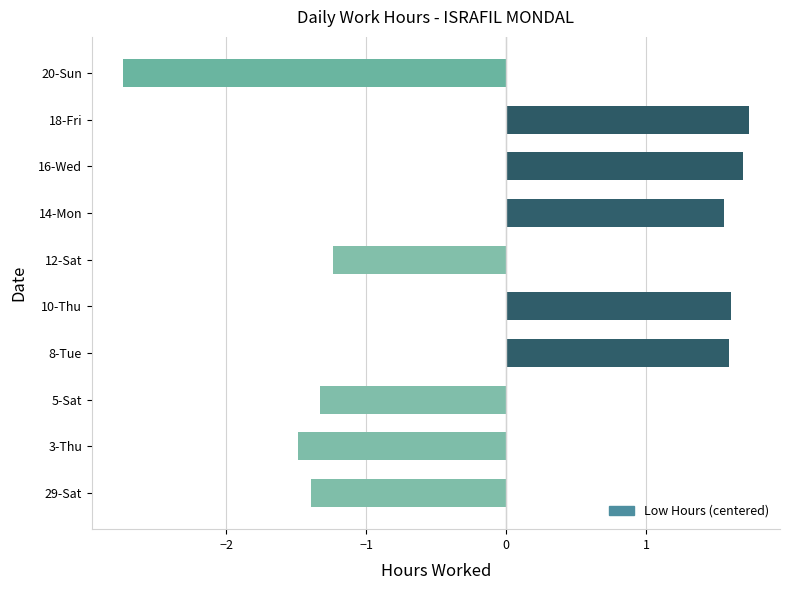

What is the ratio of the value at 8-Tue to the value at 10-Thu?

1.0